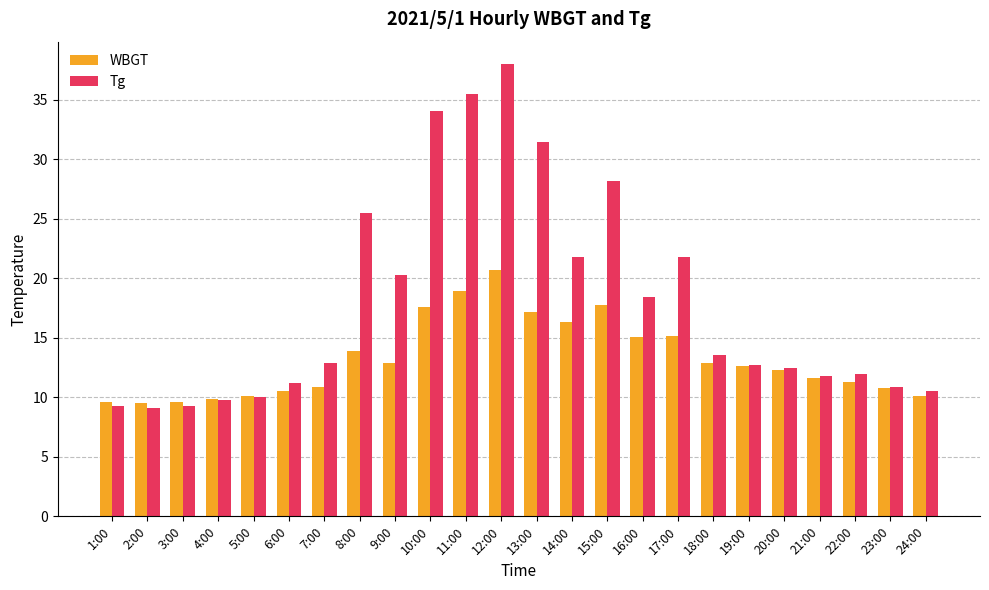

Between 1:00 and 8:00, which series saw the biggest shift?

Tg